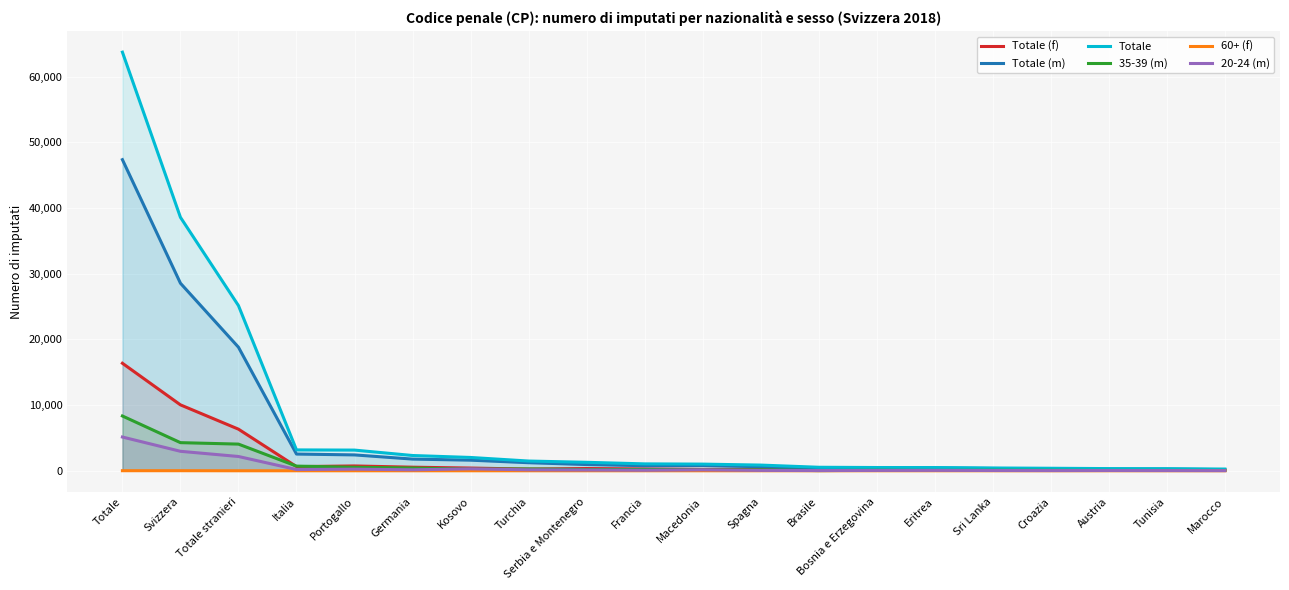

Which series has the largest range (max minus min)?

Totale